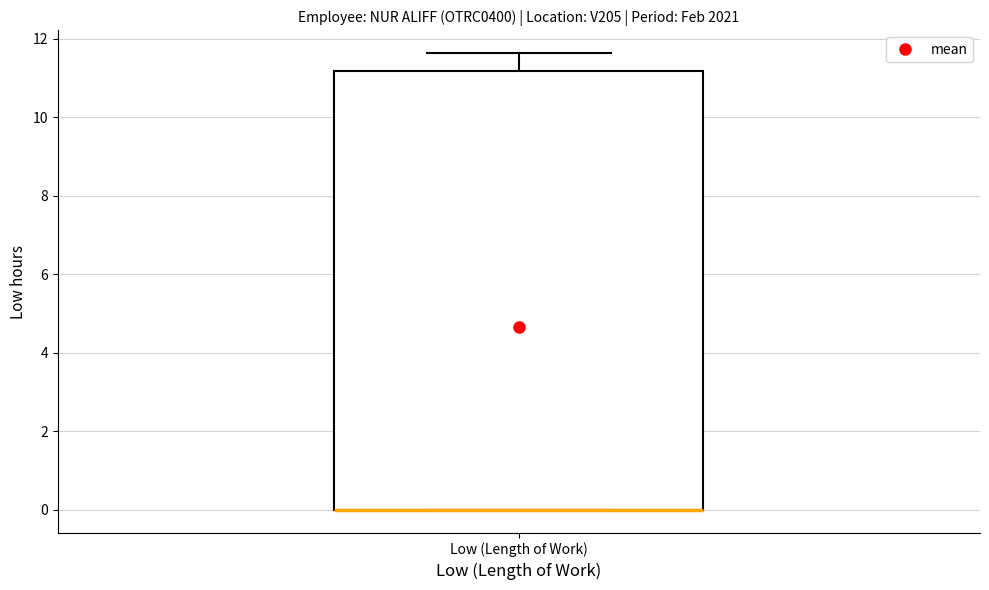

Transcribe this box plot: give where the median line is, the range the box spans, and where the two whiskers end, as read against the y-axis. The values are not printed on the chart, so give them approximately, as read against the axis.

median 0.0 (drawn on the box's lower edge), box 0.0 to 11.2, whiskers 0.0 to 11.6